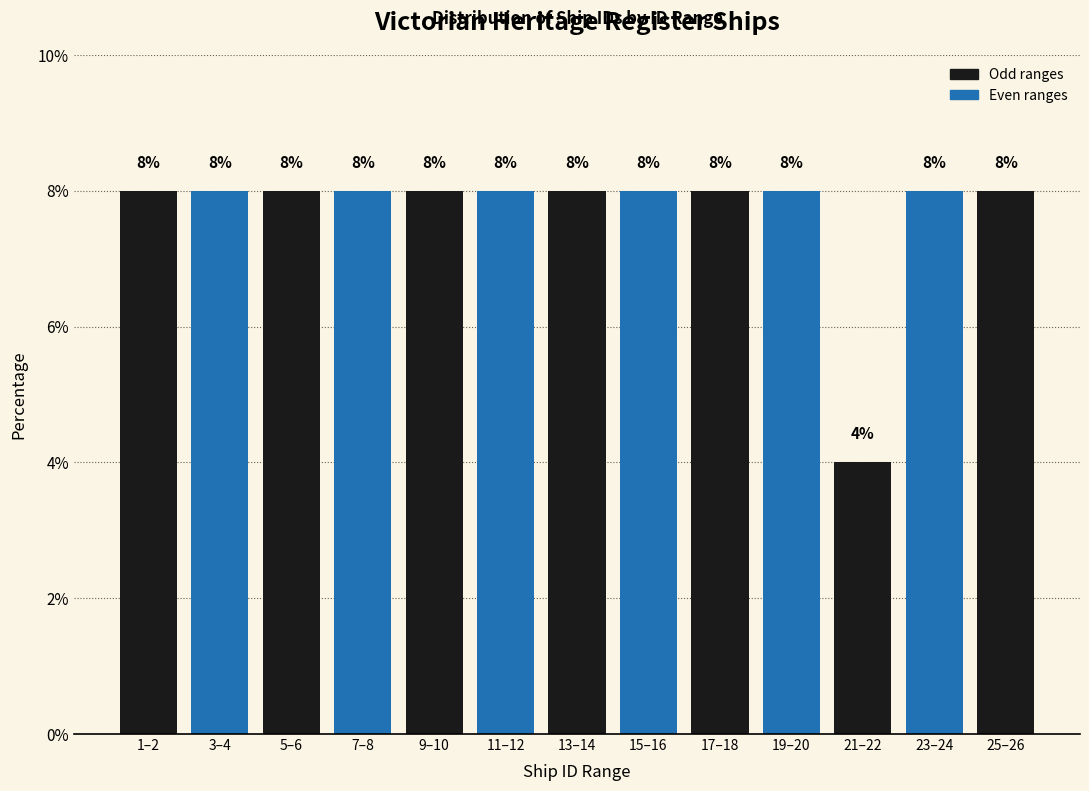

Reading left to right, transcribe all the data shown in this chart.

8	8	8	8	8	8	8	8	8	8	4	8	8